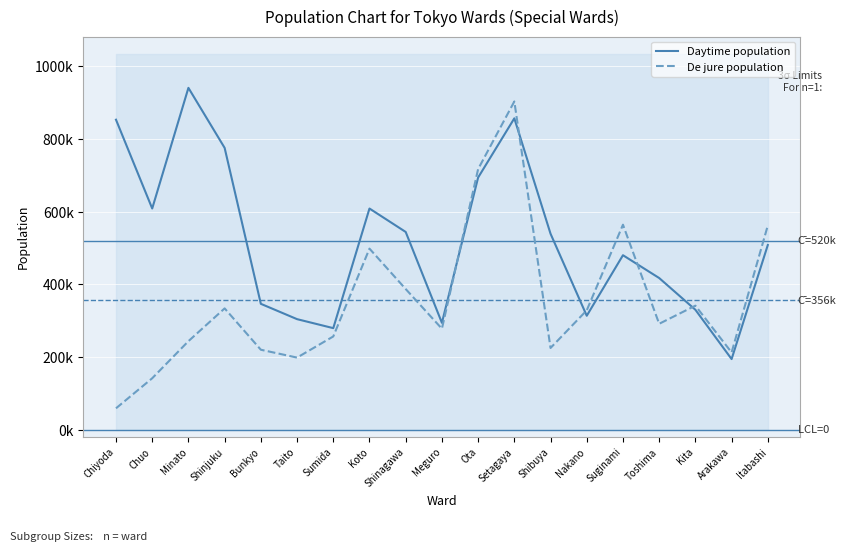

Where is De jure population nearest to the value 480876?

Koto